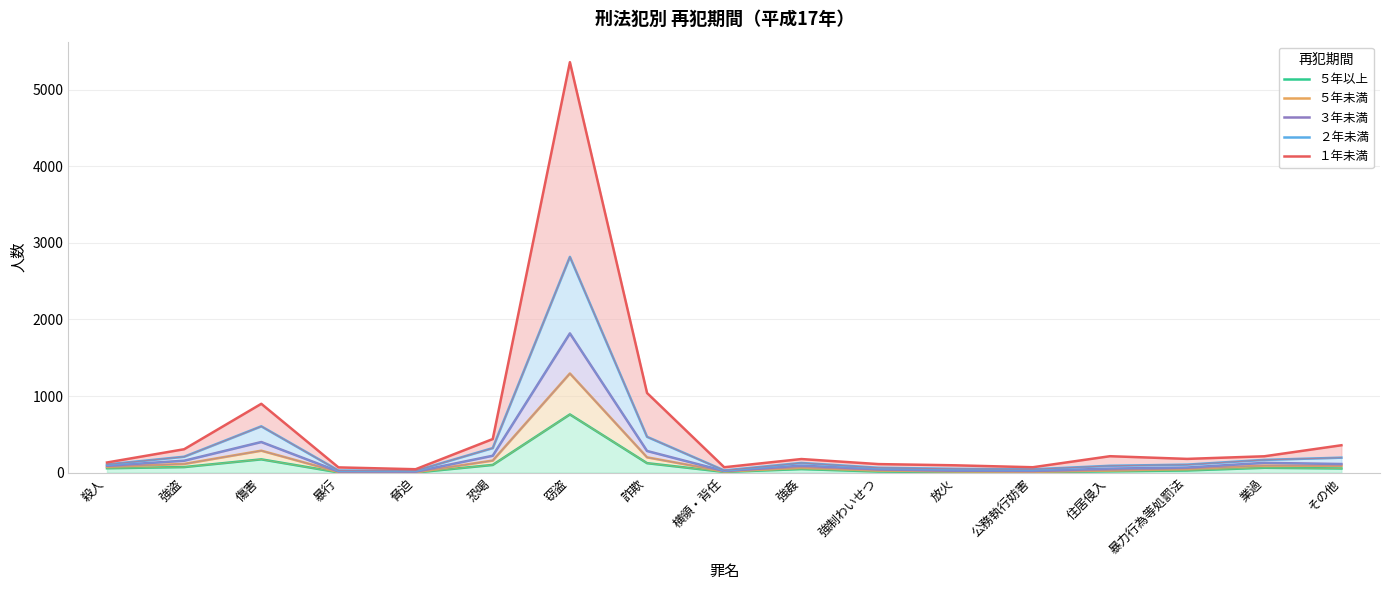

What is the minimum value shown in the chart?

2